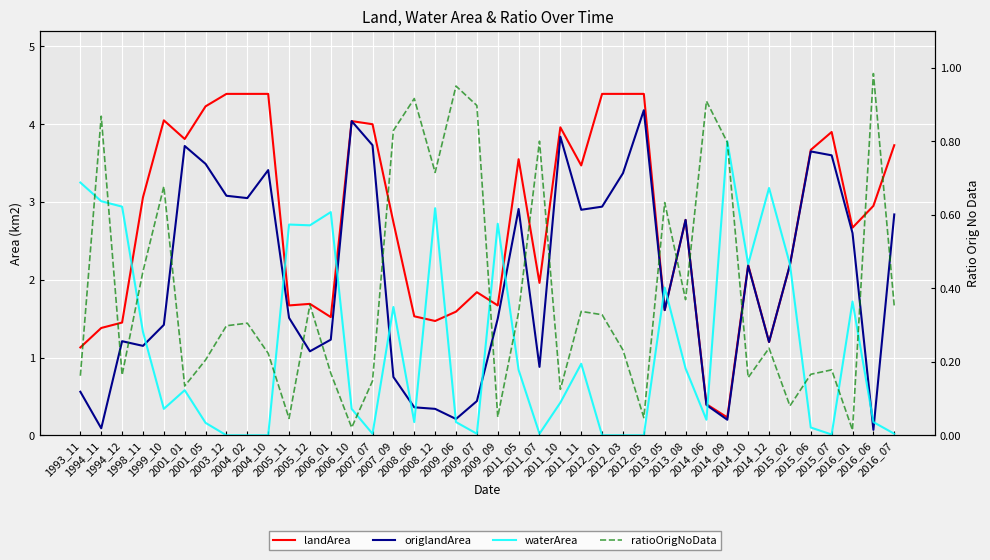

Which series has the widest spread of values?

landArea